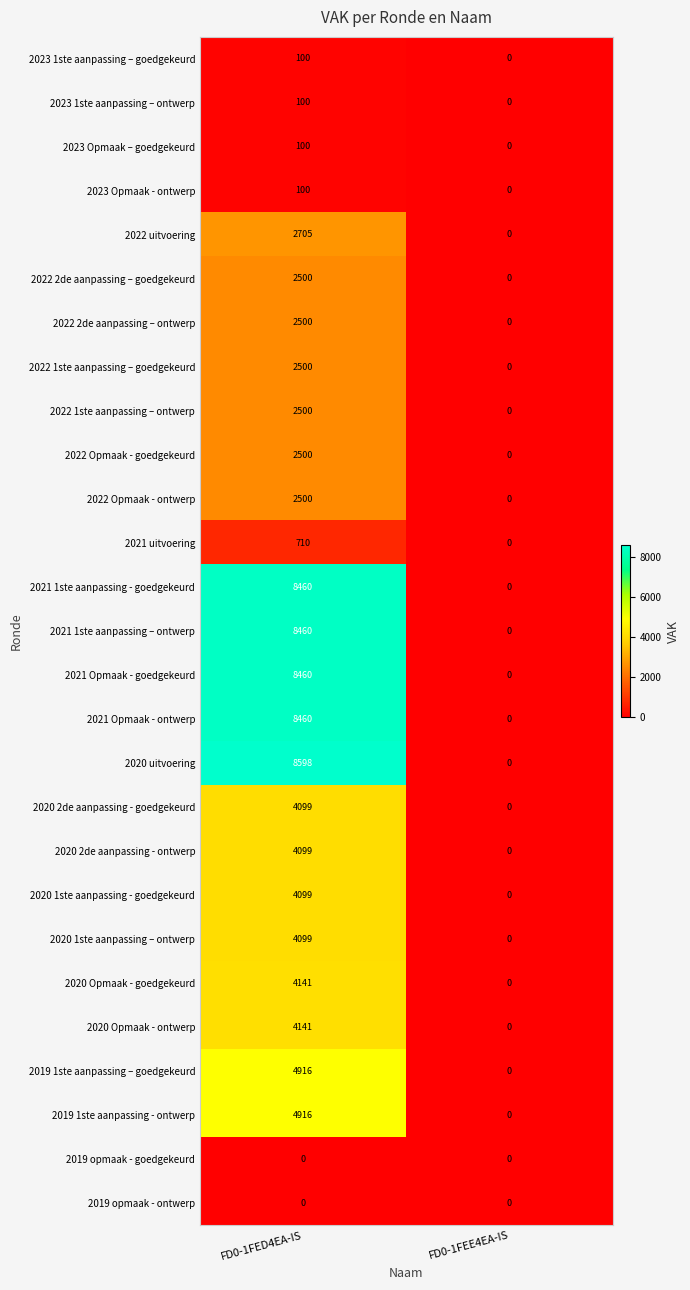

List the labels in order of 2022 Opmaak - ontwerp value, largest first.

FD0-1FED4EA-IS, FD0-1FEE4EA-IS